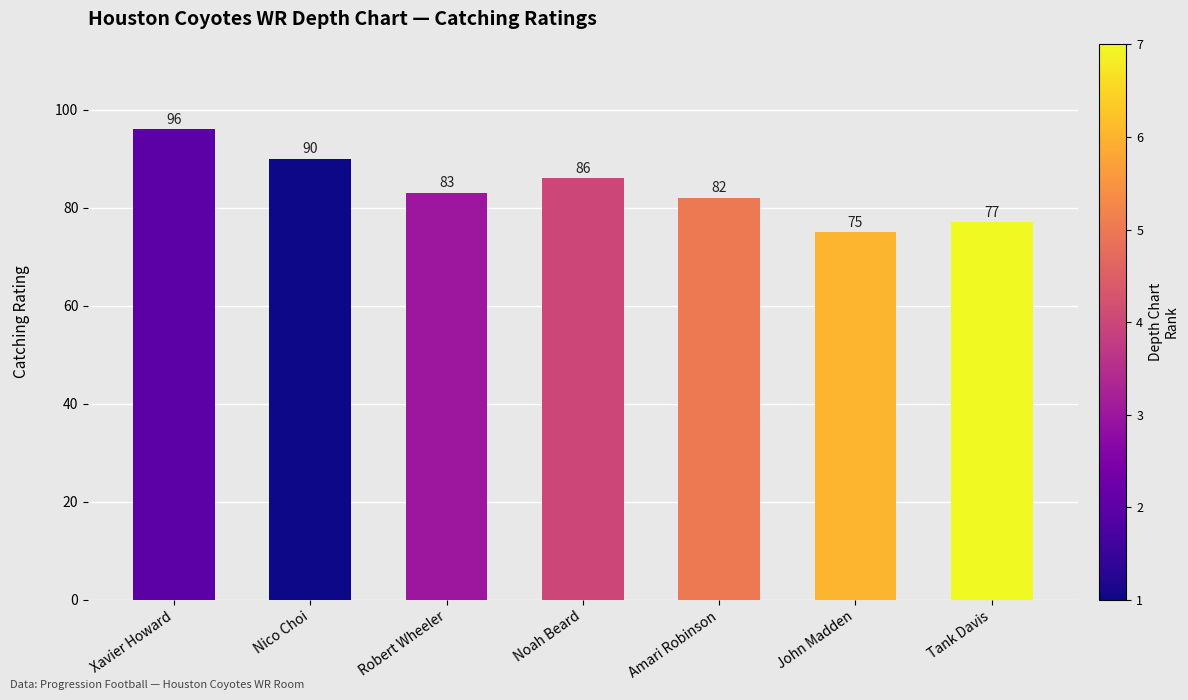

Does the chart contain any negative values?

No